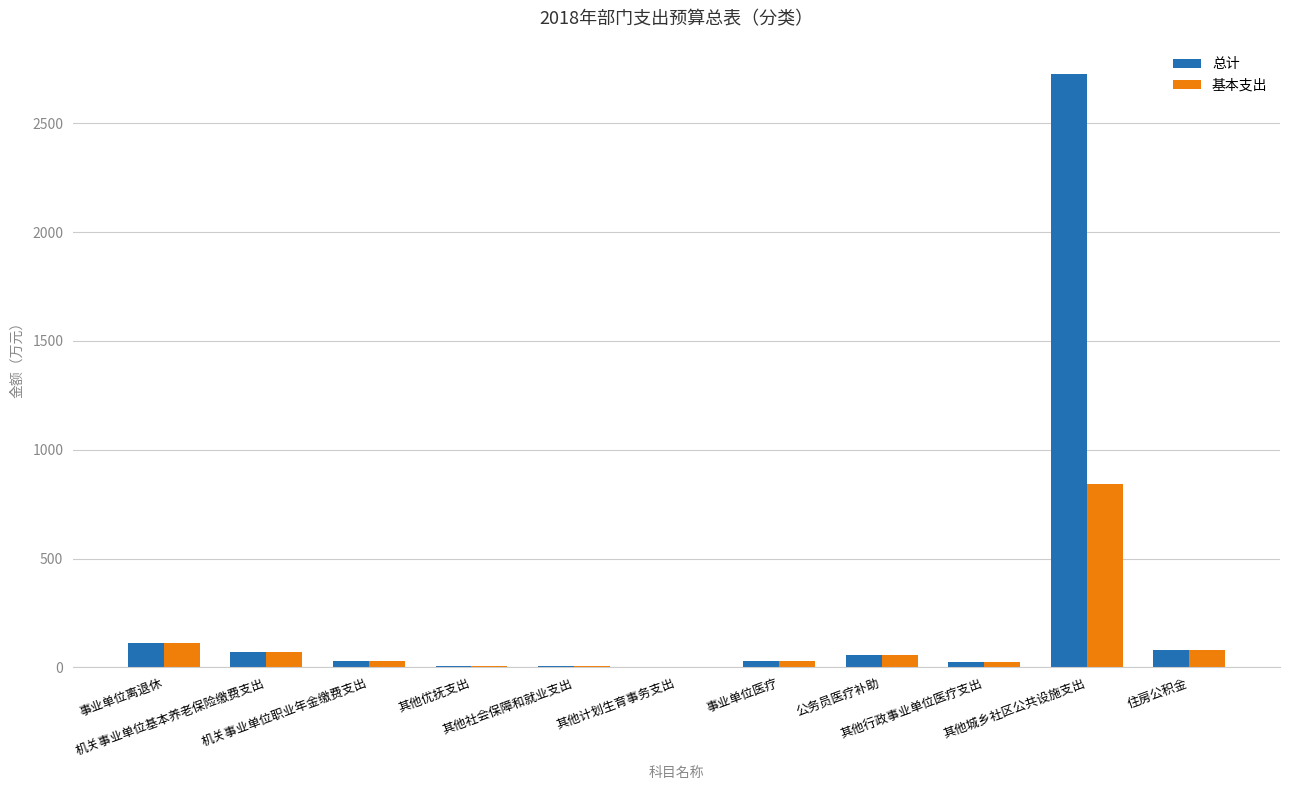

What is the greatest value displayed?

2724.0